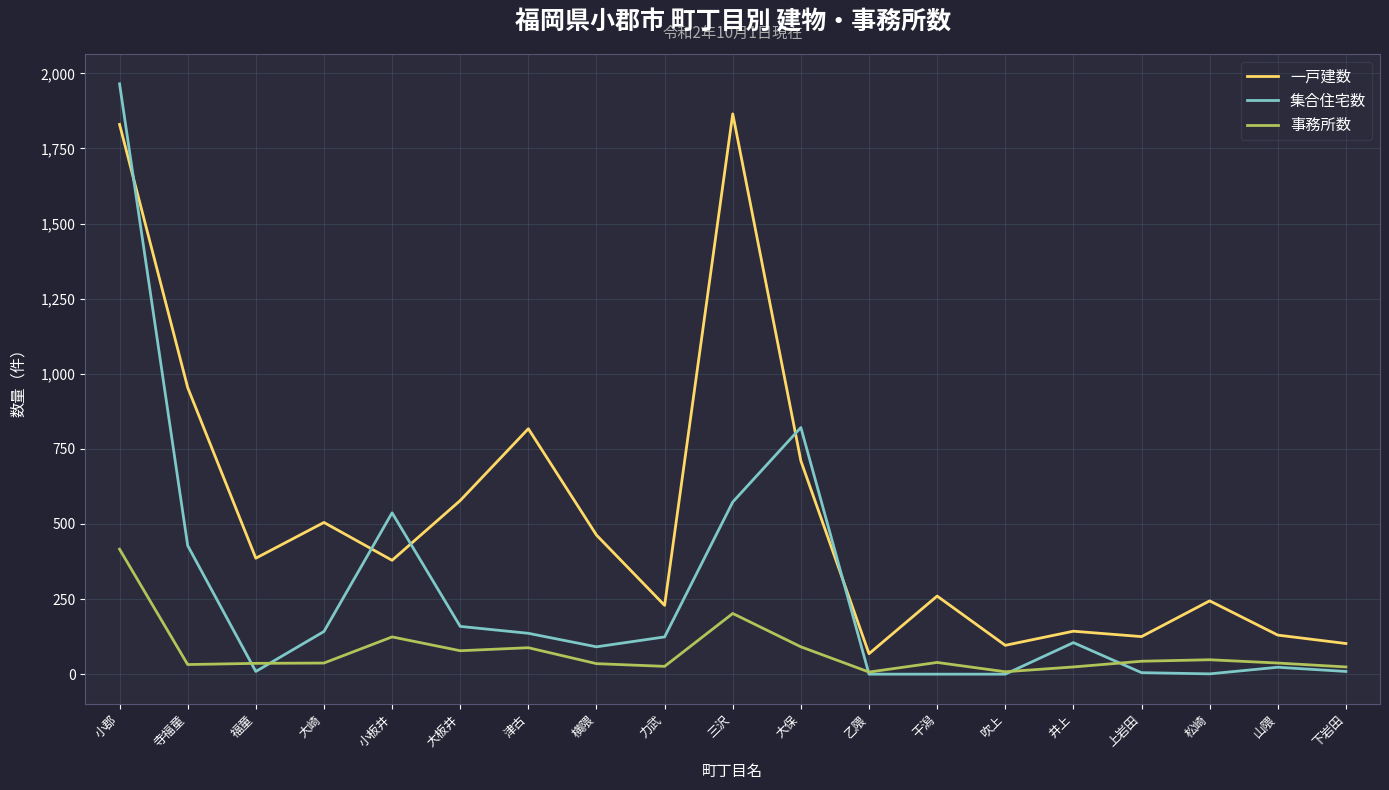

Which series has the largest range (max minus min)?

集合住宅数